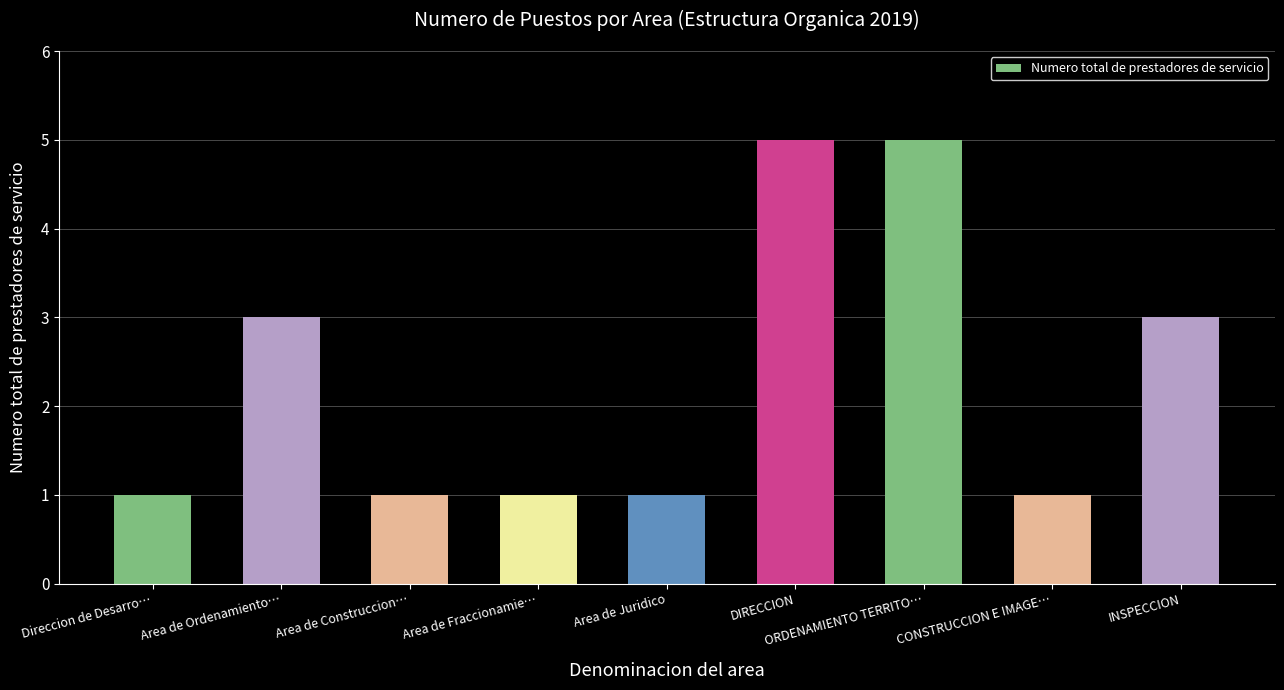

True or false: the data shows 5 at DIRECCION.

True